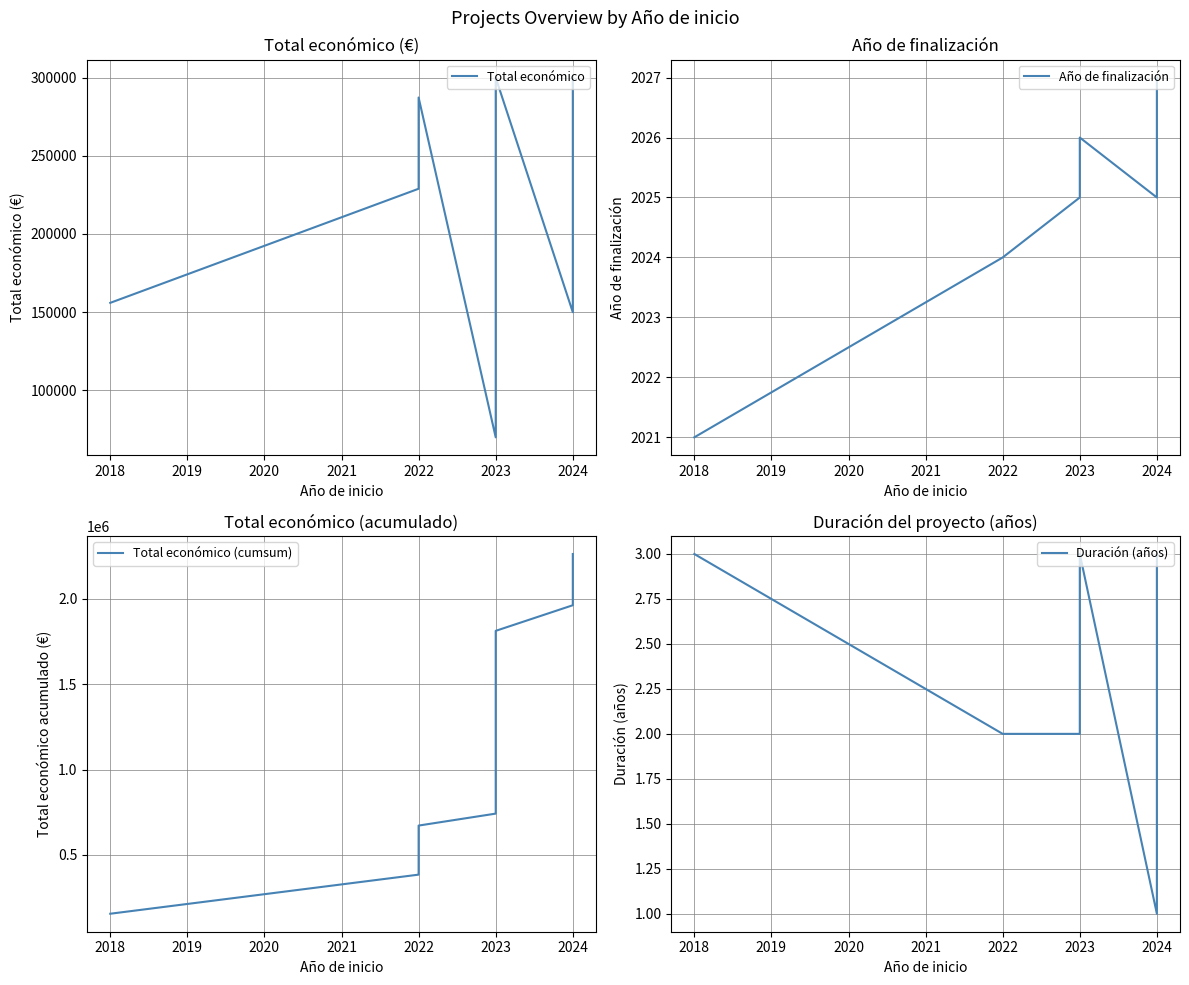

List the series in order of their peak value, highest first.

Total económico (cumsum), Total económico, Año de finalización, Duración (años)